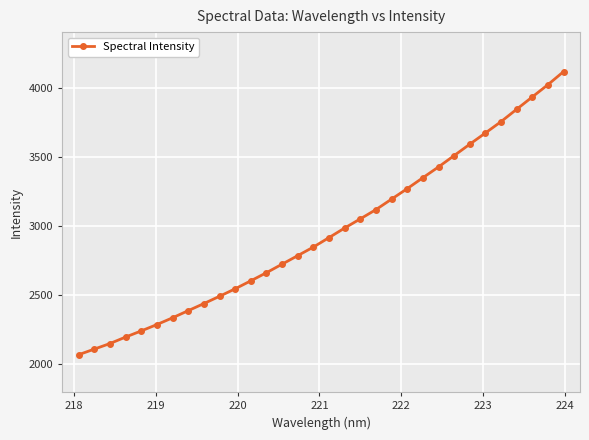

Reading left to right, transcribe all the data shown in this chart.

2070.3	2110.7	2151.1	2197.8	2242.2	2288.1	2337.0	2388.6	2439.7	2492.3	2546.5	2604.1	2662.8	2724.4	2786.1	2847.9	2916.3	2985.5	3051.6	3118.5	3194.3	3269.9	3348.6	3426.7	3508.6	3590.8	3671.9	3753.9	3843.3	3932.2	4020.8	4115.2